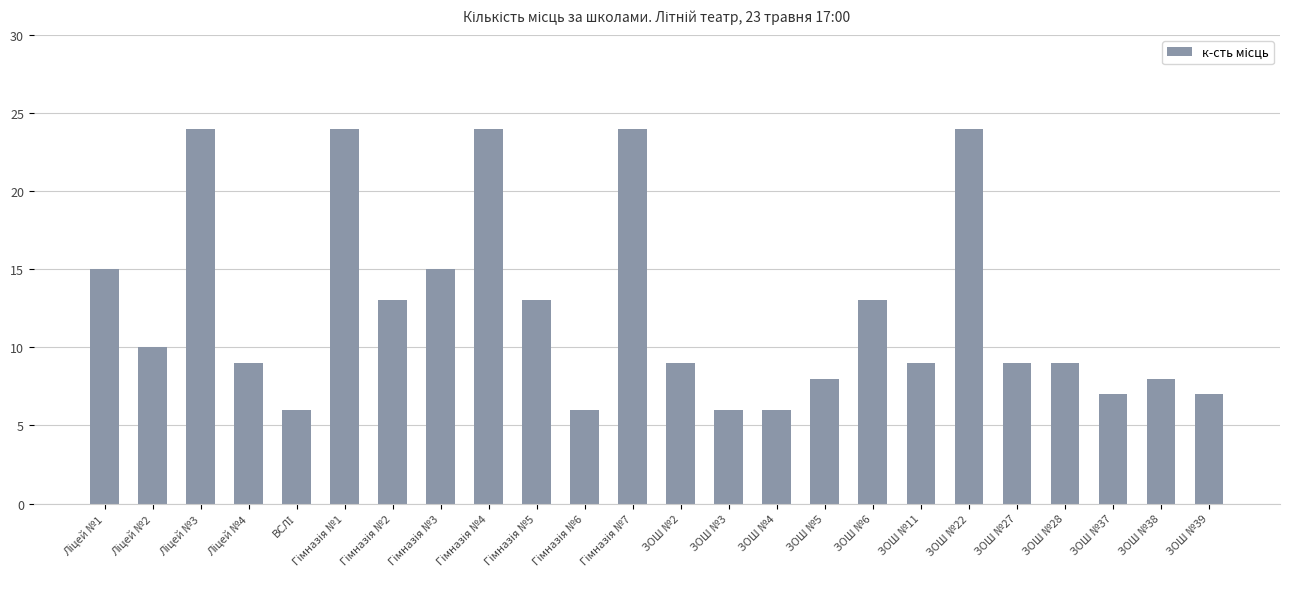

What is the value of the 17th bar from the left?

13